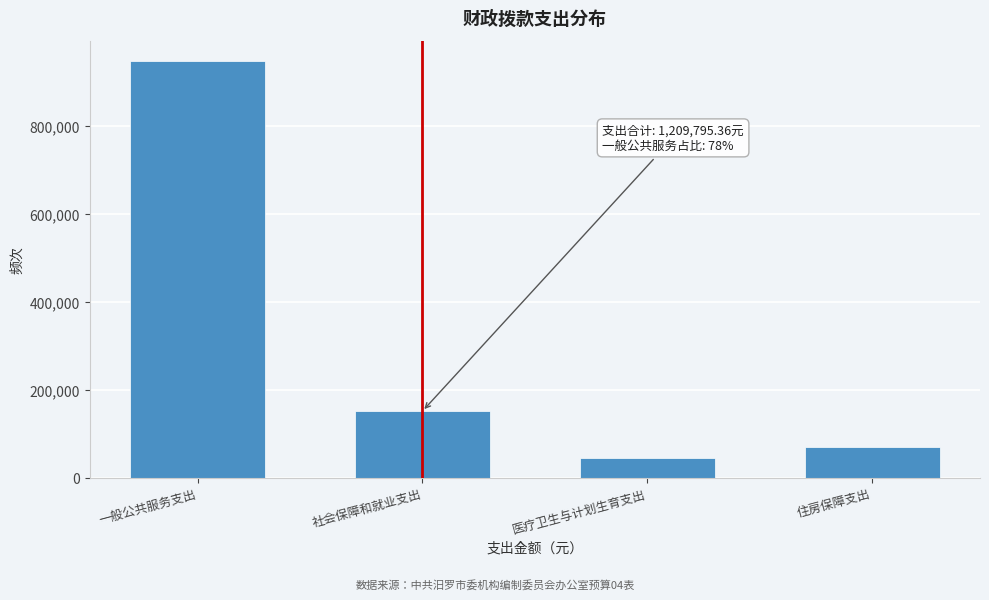

Reading left to right, transcribe all the data shown in this chart.

945856.5	150959.0	43453.8	69526.1